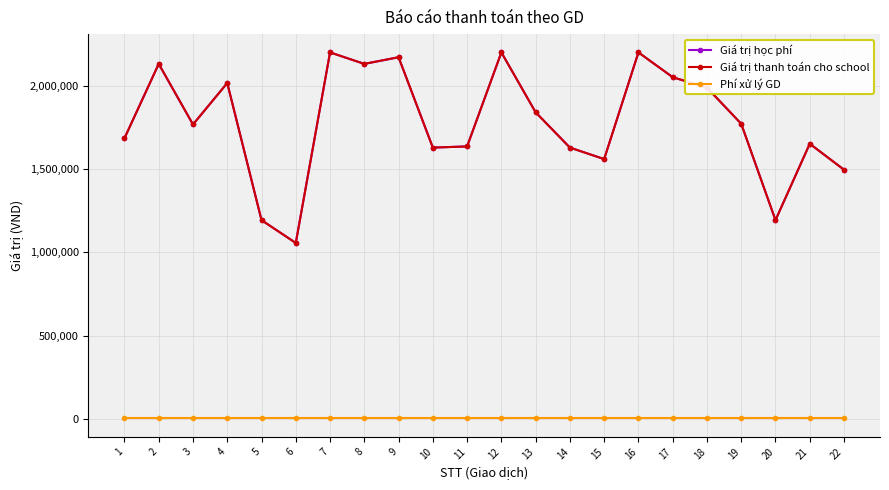

Does the chart have visible grid lines?

Yes